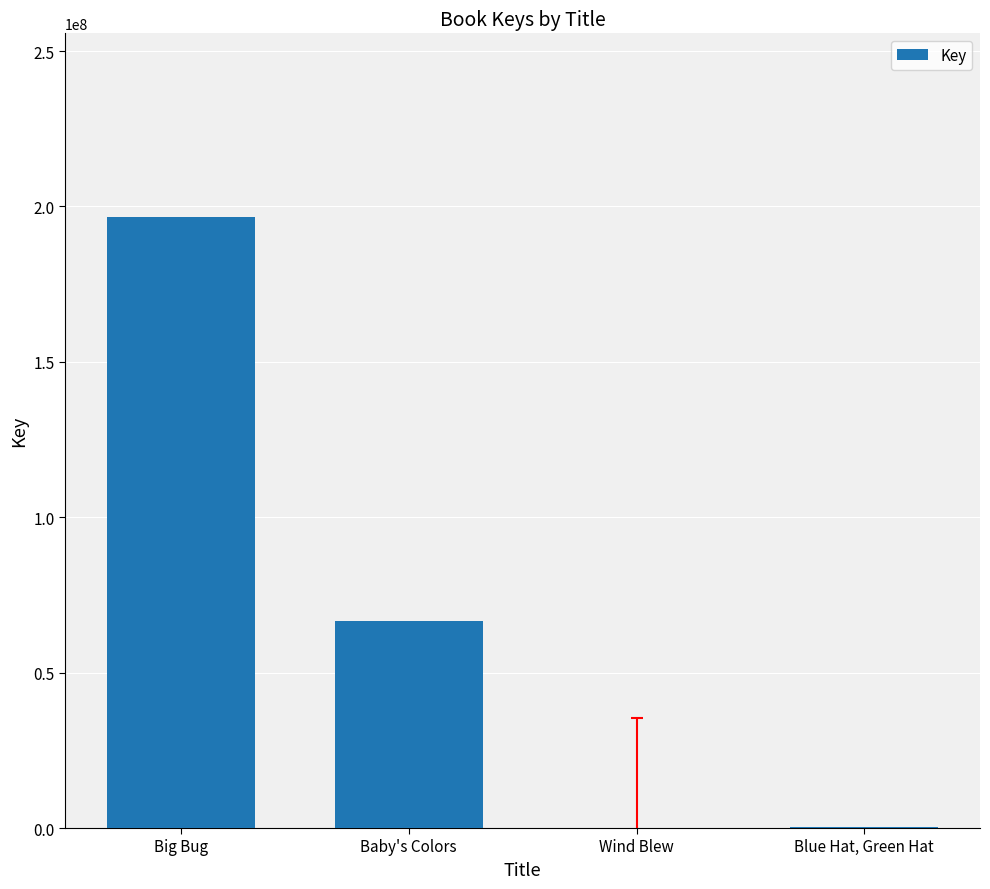

At which label does the data first exceed 66745238?

Big Bug